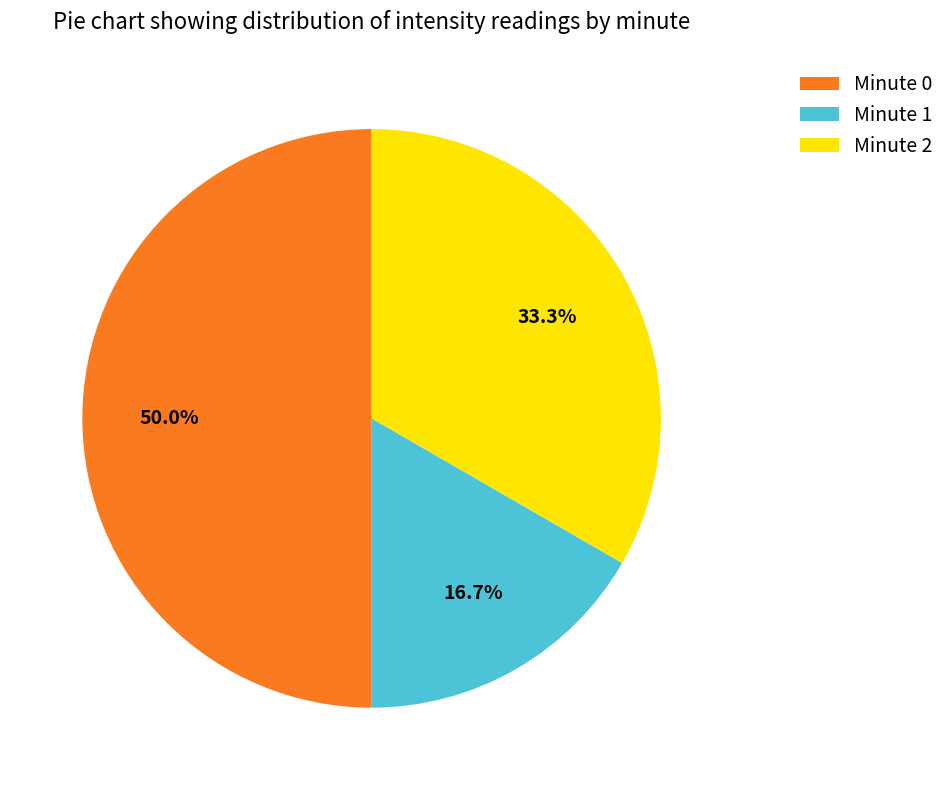

What is the ratio of the value at Minute 2 to the value at Minute 0?

0.7